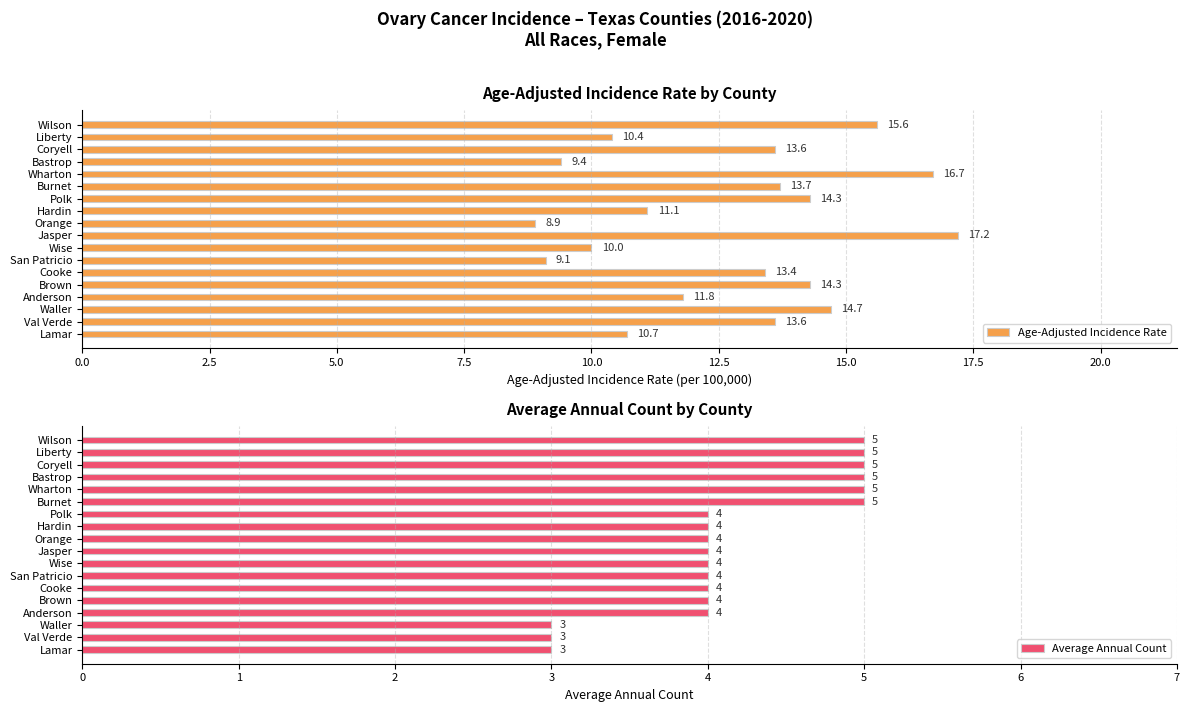

What is the maximum value shown in the chart?

17.2